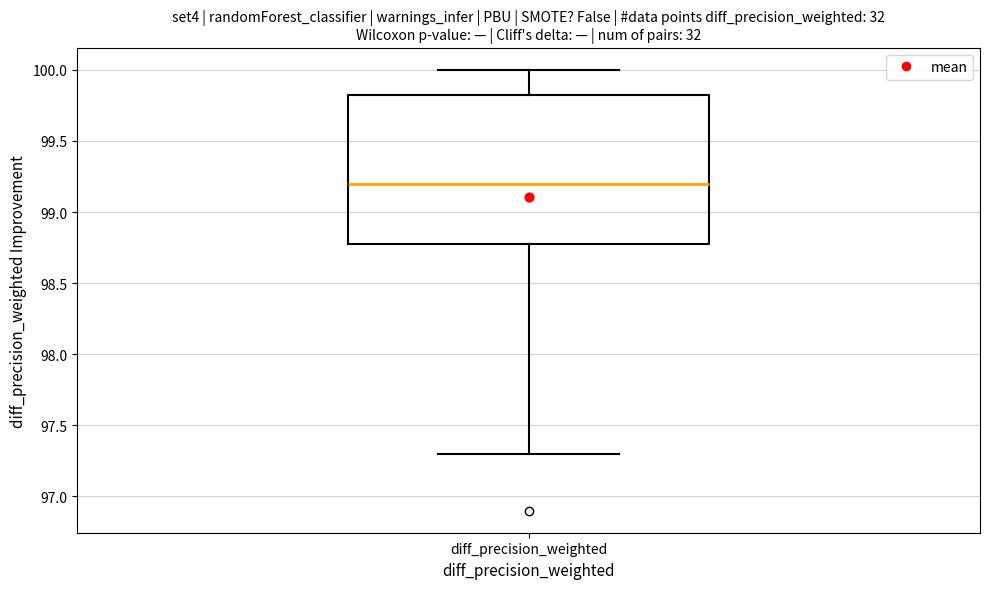

Transcribe this box plot: give where the median line is, the range the box spans, and where the two whiskers end, as read against the y-axis. The values are not printed on the chart, so give them approximately, as read against the axis.

median 99.20, box 98.80 to 99.85, whiskers 97.30 to 100.00